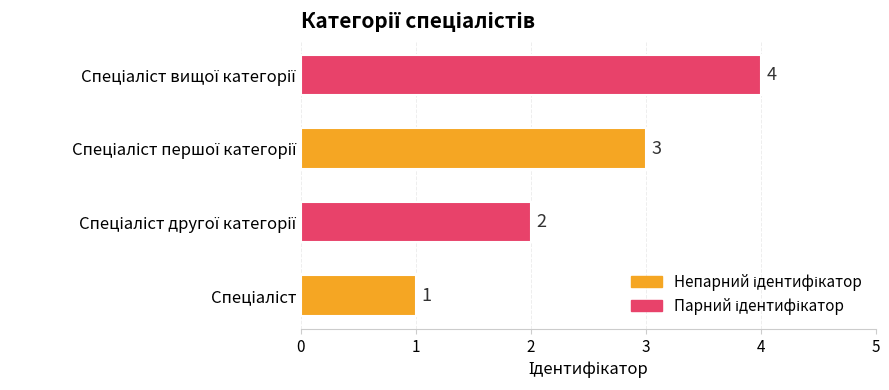

How many values are between 2 and 4?

3